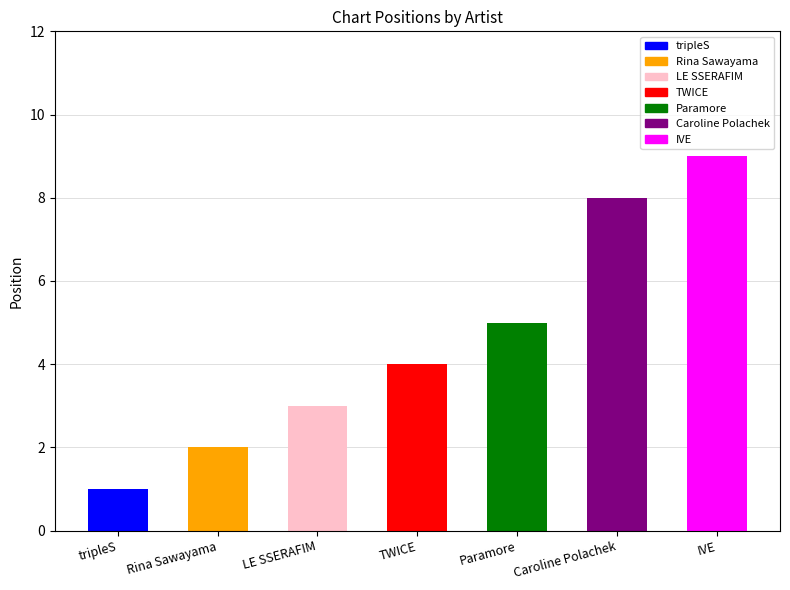

List the labels in order of value, largest first.

IVE, Caroline Polachek, Paramore, TWICE, LE SSERAFIM, Rina Sawayama, tripleS